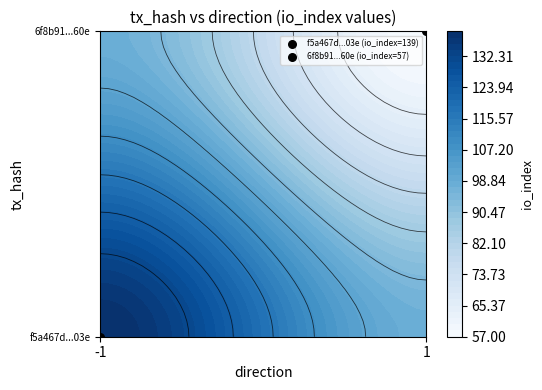

Count the 6f8b9194b7e99102c1b78a179d046bfe66ac460 values in the range 1 to 57.

2